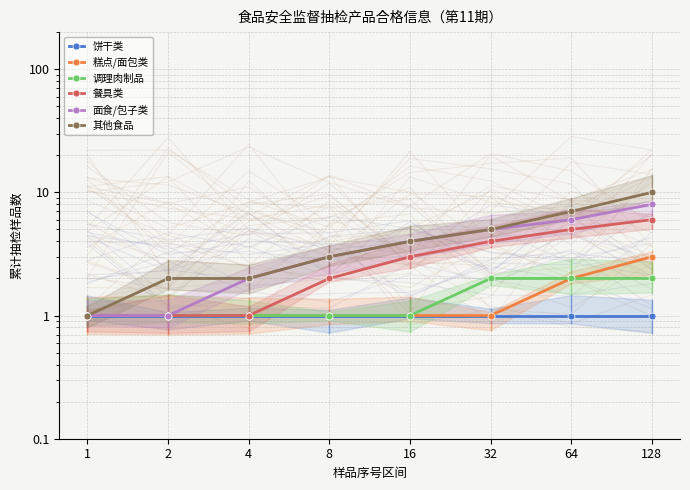

What is the value of the 面食/包子类 point at the 7th from the left?

6